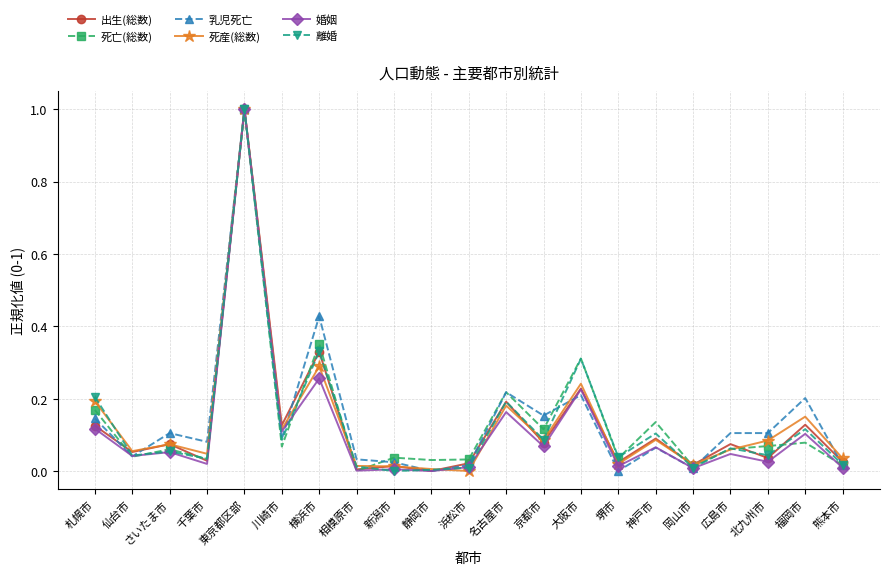

The value of 婚姻 at 川崎市 is 0.2. True or false?

False